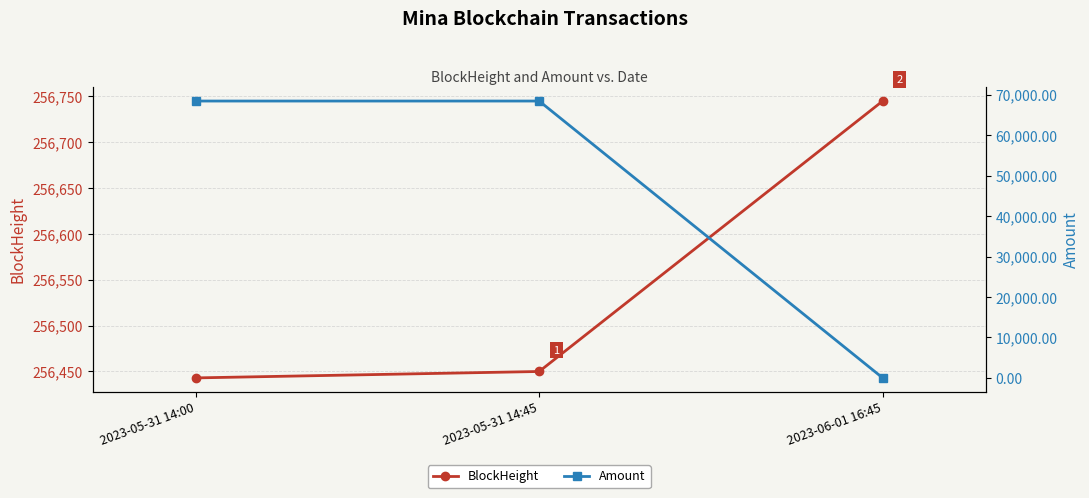

What is the label of the 2nd point from the right?

2023-05-31 14:45